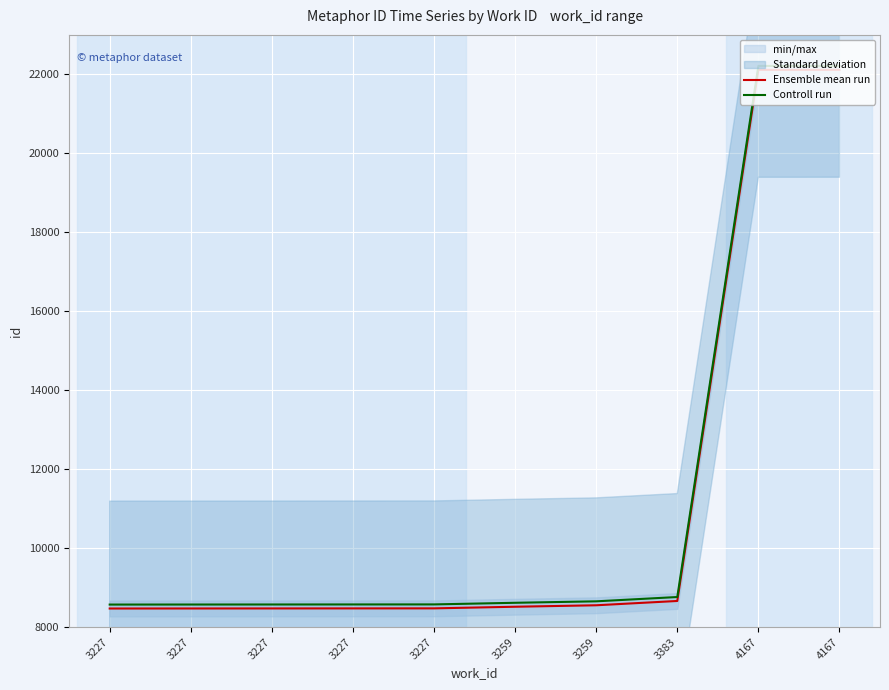

True or false: Ensemble mean run has more than 0 interior local peaks.

False